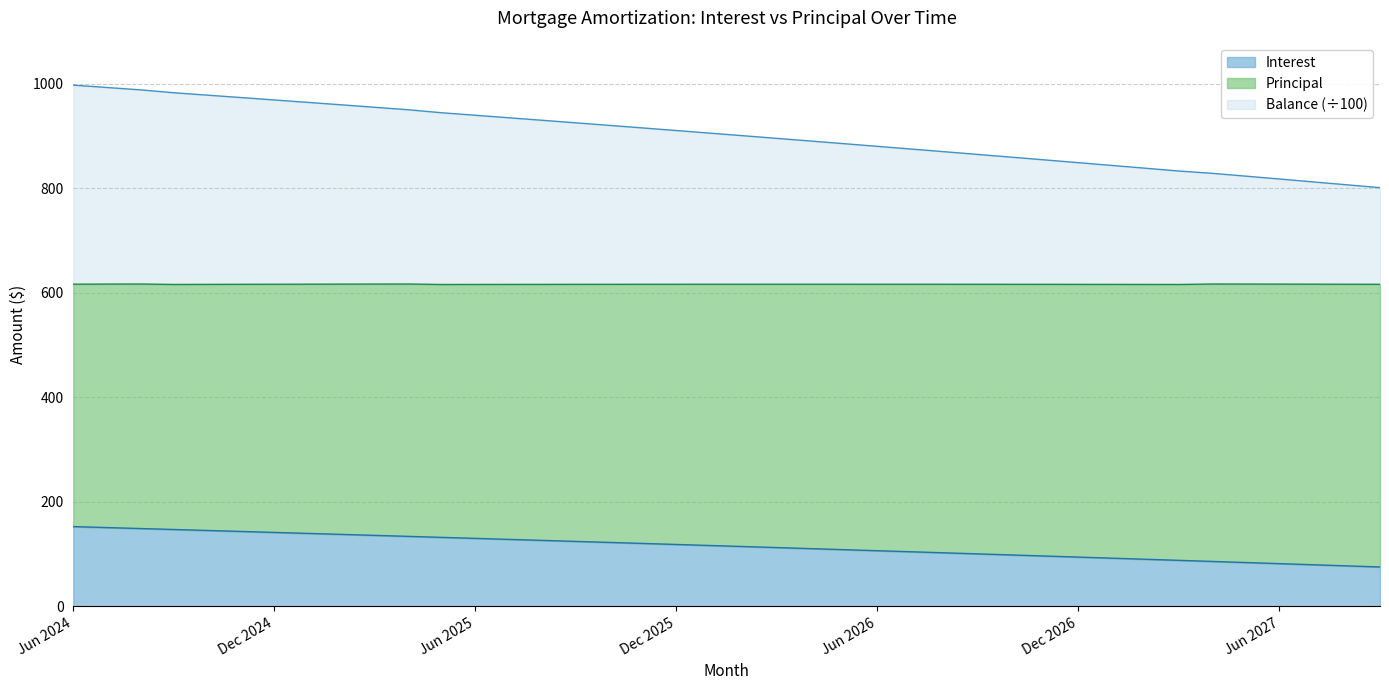

What is the difference between the maximum and minimum values in the Interest series?

77.3